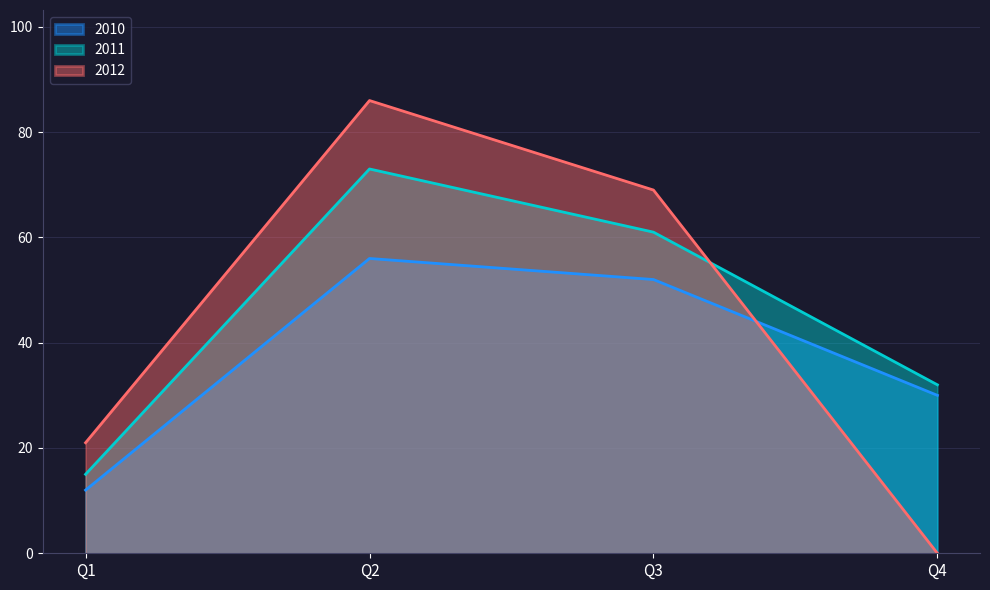

Which label corresponds to the smallest value in the chart?

Q4